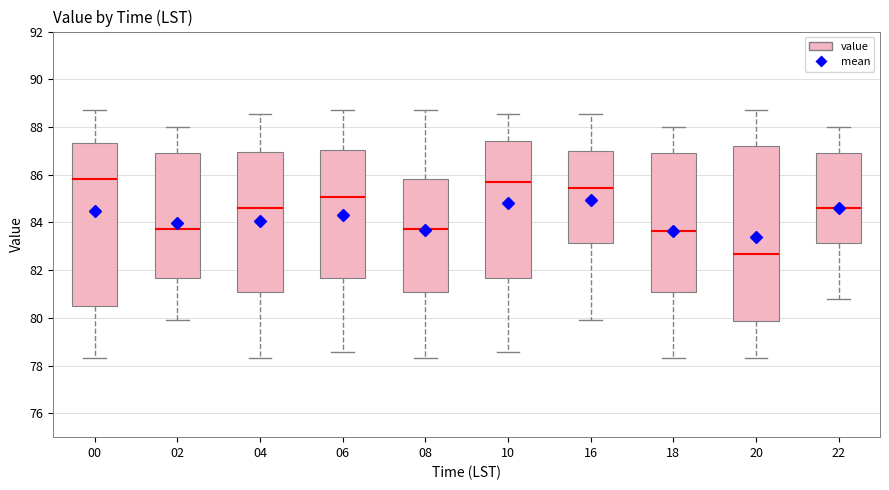

Reading left to right, transcribe this box plot: for each box, give where its median line is, the range the box spans, and where its two whiskers end, as read against the y-axis. The values are not printed on the chart, so give them approximately, as read against the axis.

00: median 85.8, box 80.4 to 87.4, whiskers 78.4 to 88.8
02: median 83.8, box 81.6 to 87.0, whiskers 80.0 to 88.0
04: median 84.6, box 81.0 to 87.0, whiskers 78.4 to 88.6
06: median 85.0, box 81.6 to 87.0, whiskers 78.6 to 88.8
08: median 83.8, box 81.0 to 85.8, whiskers 78.4 to 88.8
10: median 85.6, box 81.6 to 87.4, whiskers 78.6 to 88.6
16: median 85.4, box 83.2 to 87.0, whiskers 80.0 to 88.6
18: median 83.6, box 81.0 to 87.0, whiskers 78.4 to 88.0
20: median 82.6, box 79.8 to 87.2, whiskers 78.4 to 88.8
22: median 84.6, box 83.2 to 87.0, whiskers 80.8 to 88.0